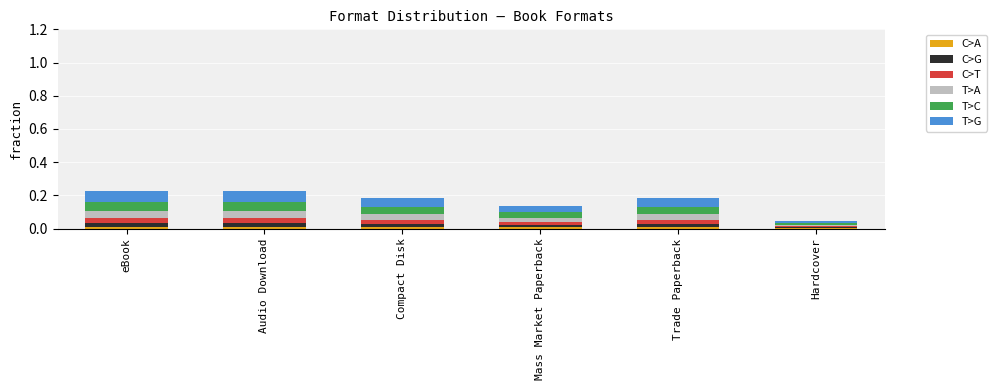

What is the total value across all series at Audio Download?

0.2